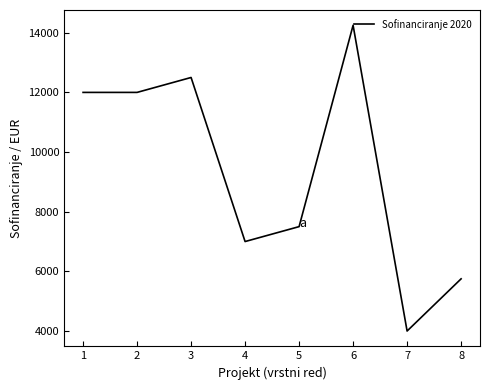

How many lines are shown in the chart?

1